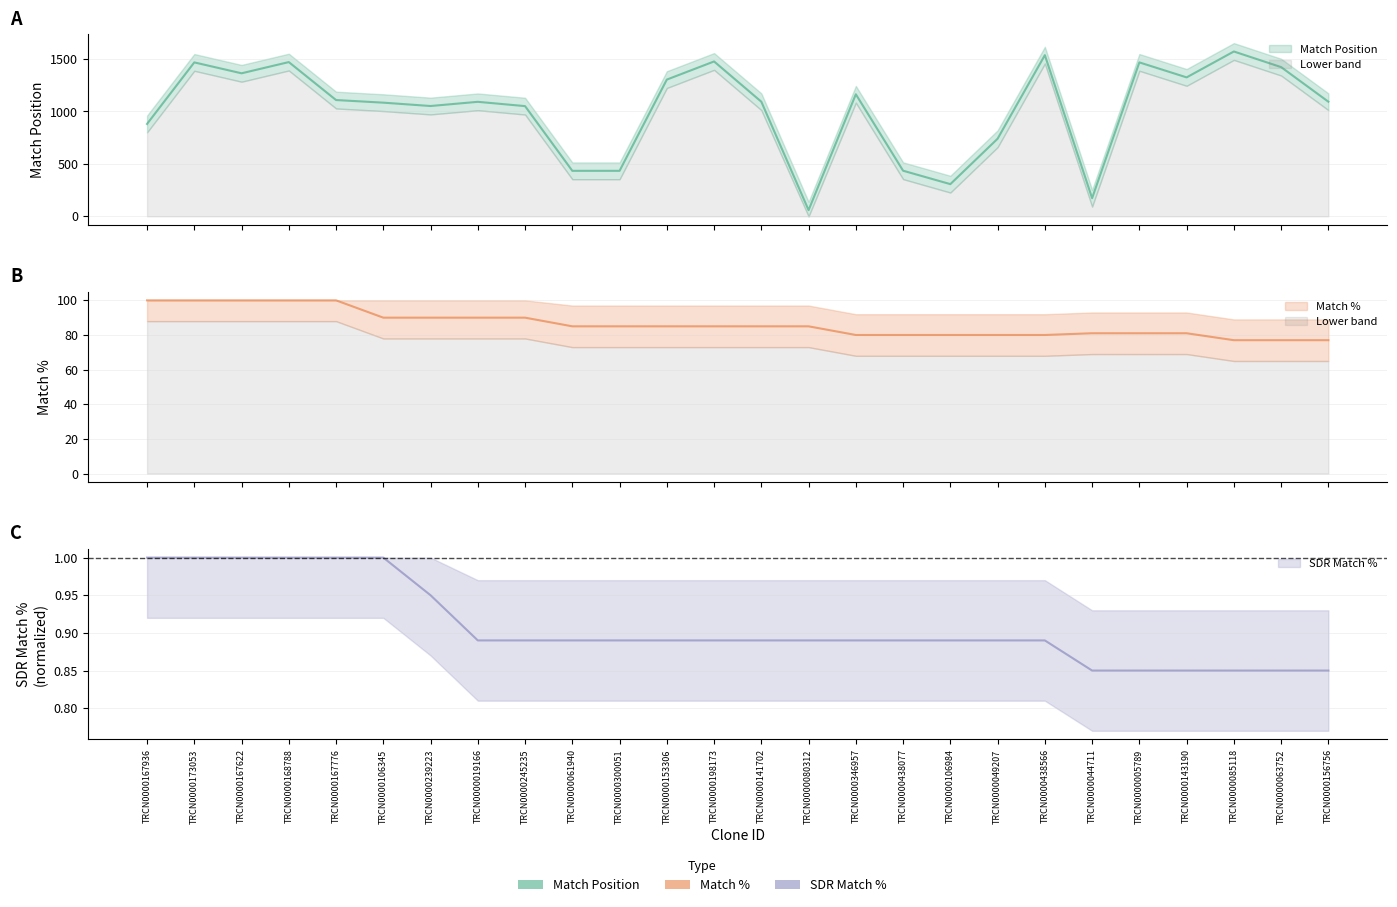

The value of Match Position at TRCN0000019166 is 1482.7. True or false?

False